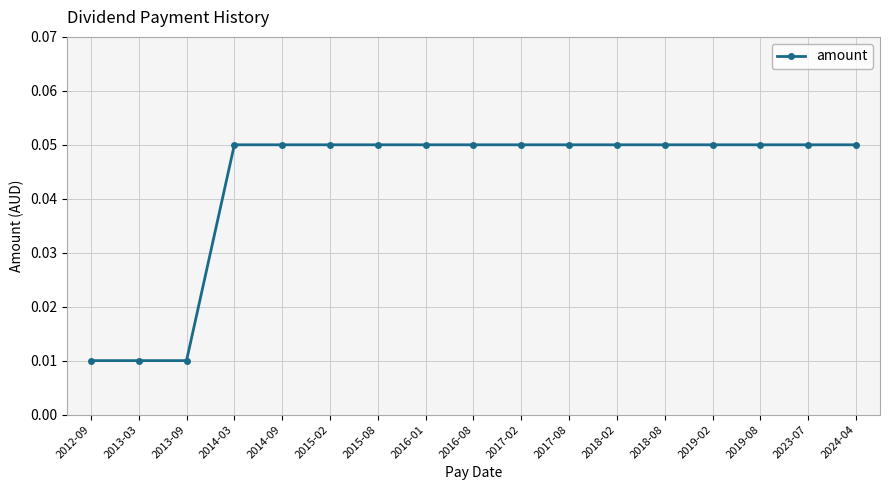

How many data points does each series have?

17